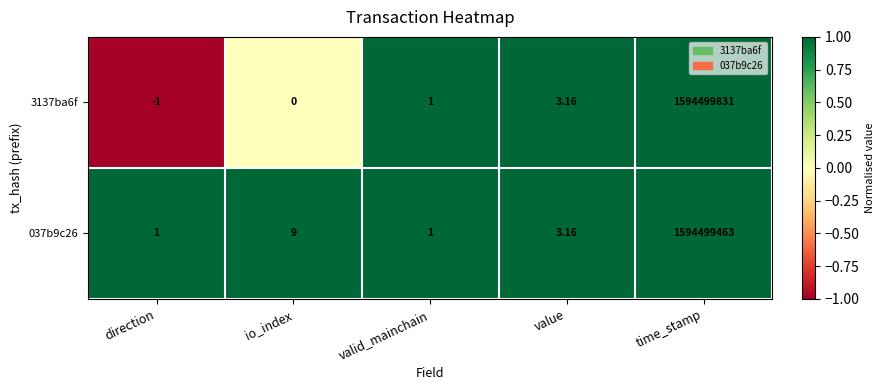

Which category has the highest value in the 037b9c26 series?

time_stamp